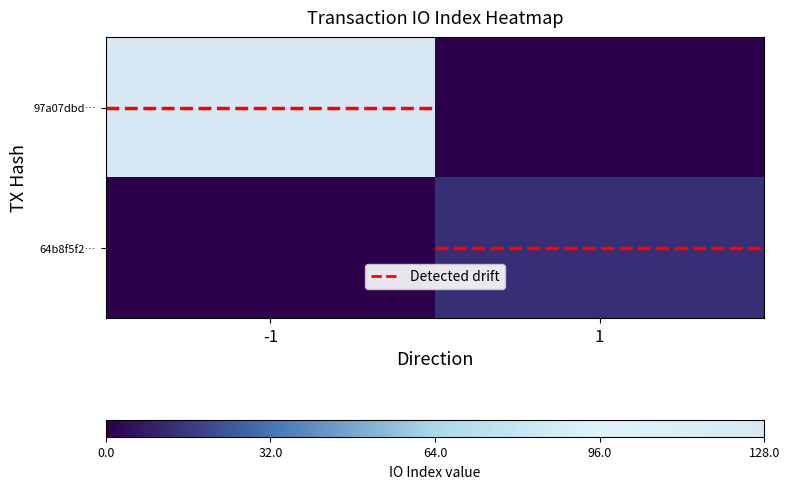

Which has a higher value, -1 or 1?

-1